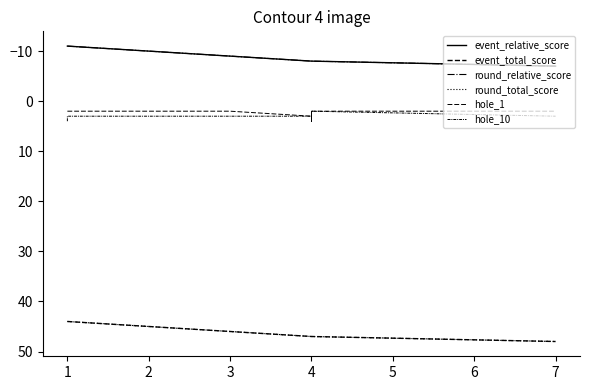

What is the approximate value of event_total_score at 1?

44